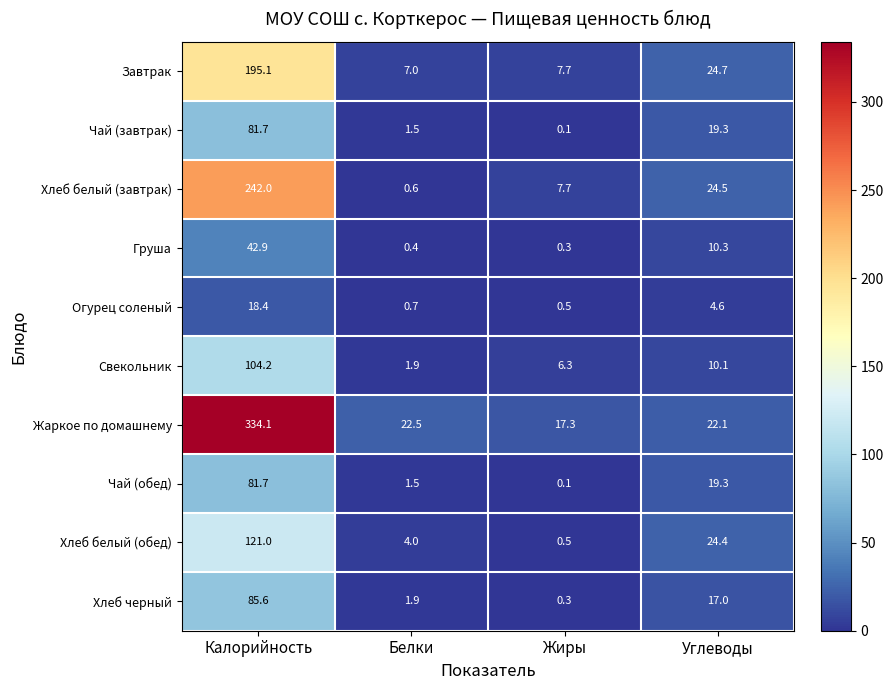

What is the difference between the highest and lowest values at Калорийность?

315.7